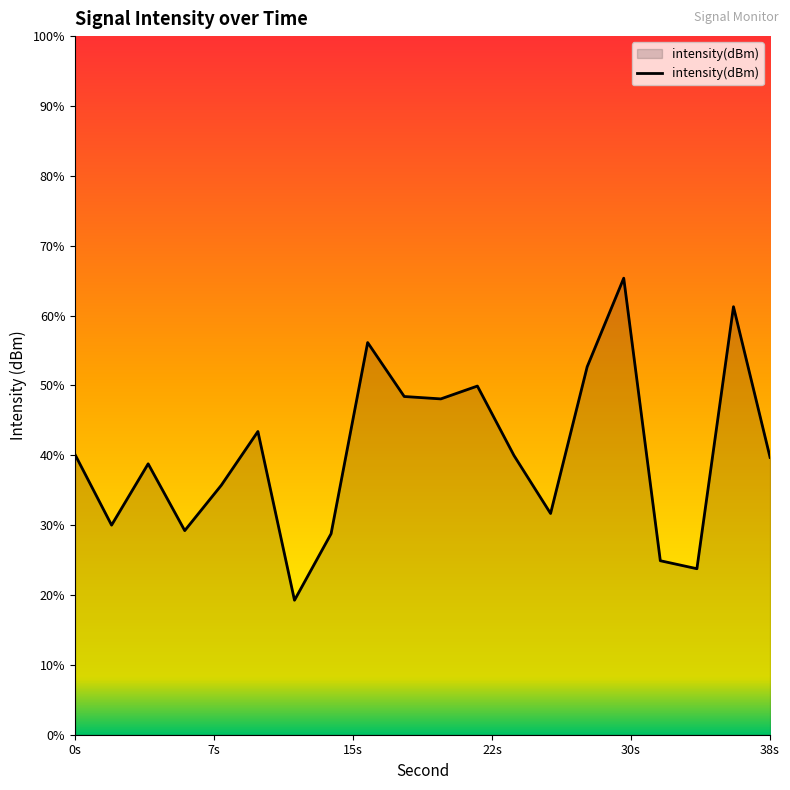

True or false: there are more than 1 points higher than both neighbors.

True